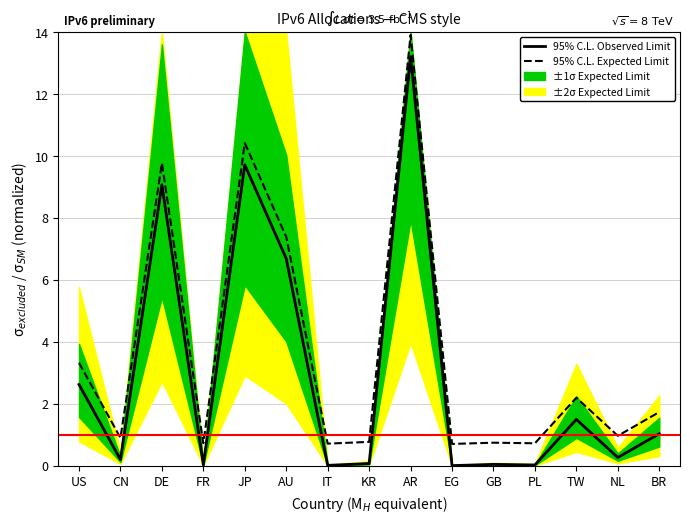

At how many categories does at least one series exceed 0?

15